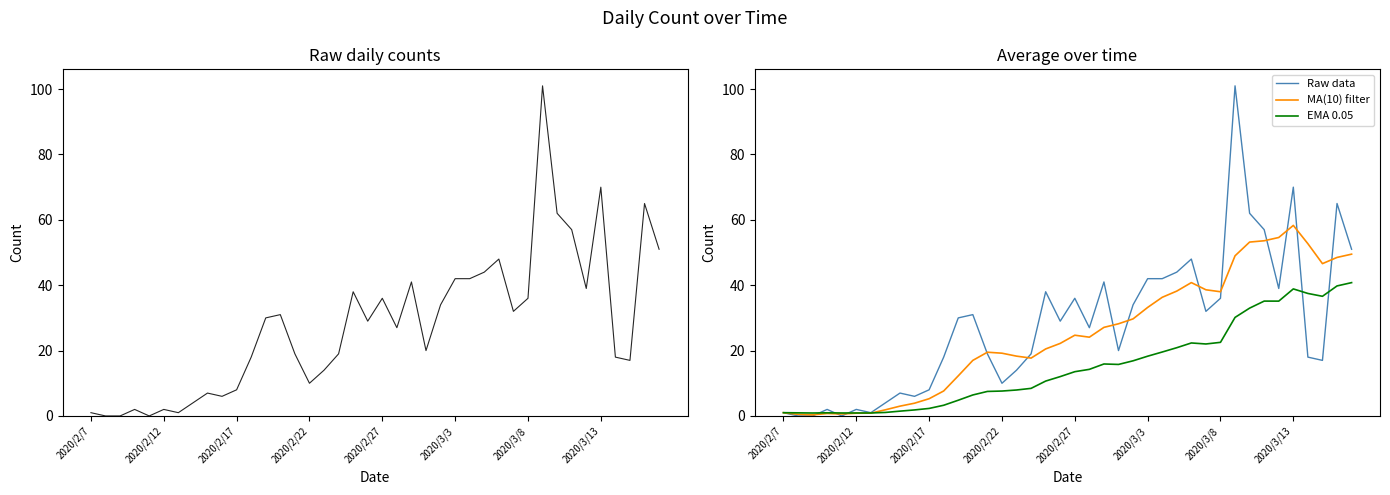

What is the difference between the second highest and minimum values in the Raw data series?

70.0